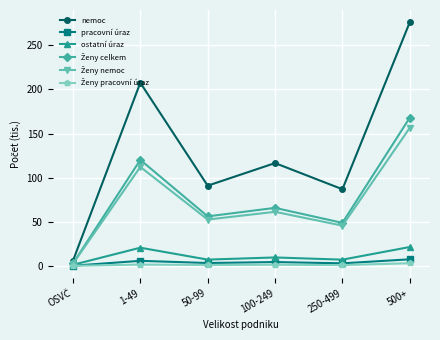

True or false: pracovní úraz has a value of 3.2 at 50-99.

True